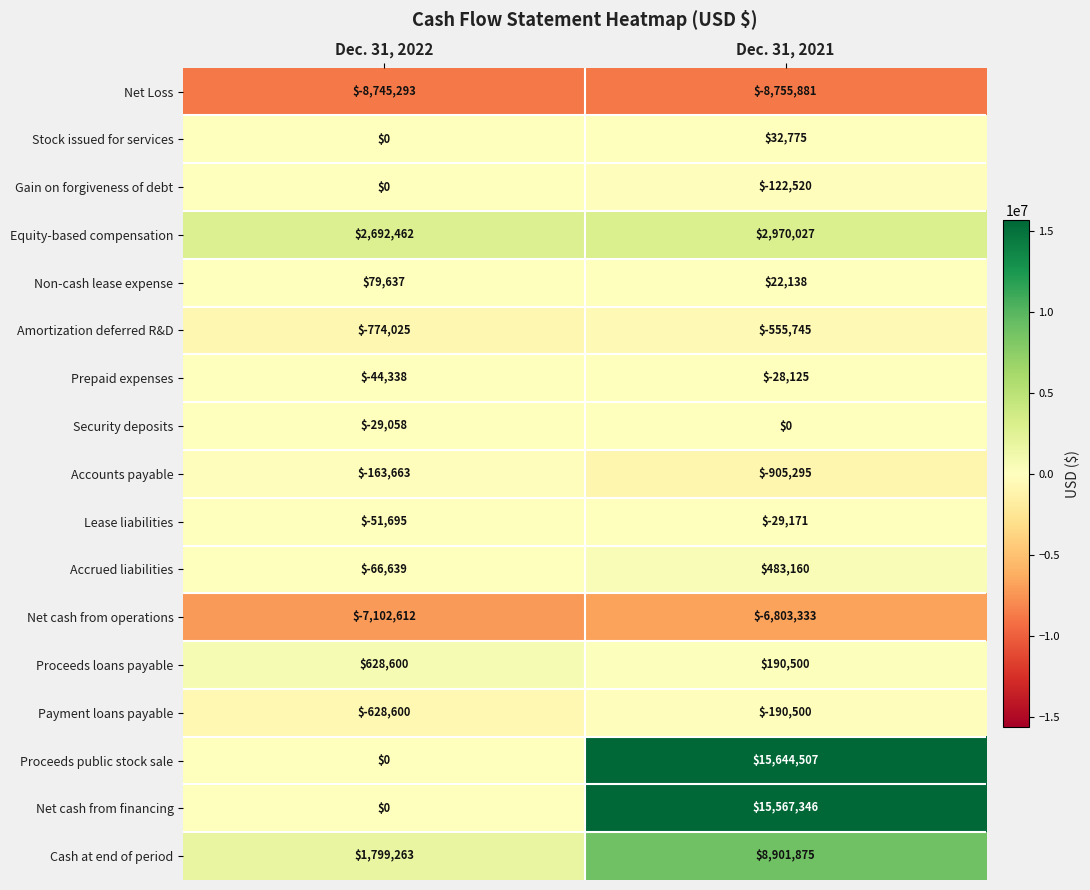

Between Dec. 31, 2022 and Dec. 31, 2021, which series saw the biggest shift?

Proceeds public stock sale